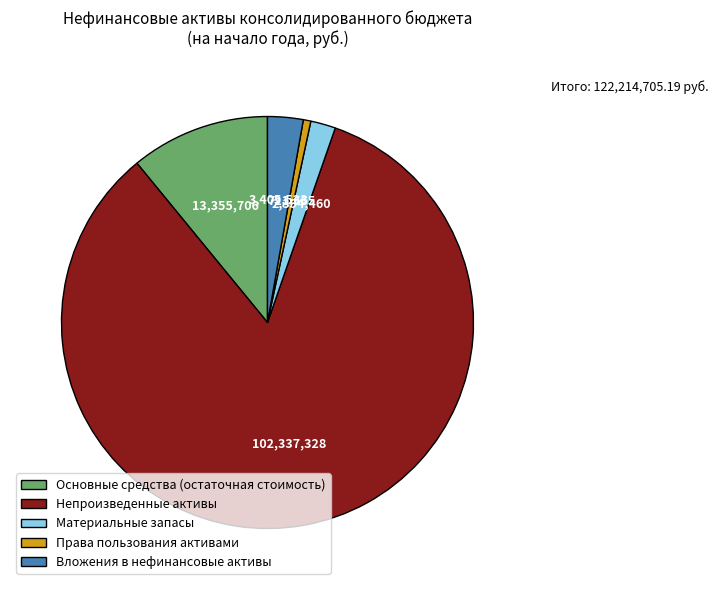

Which category has the biggest portion of the pie?

Непроизведенные активы